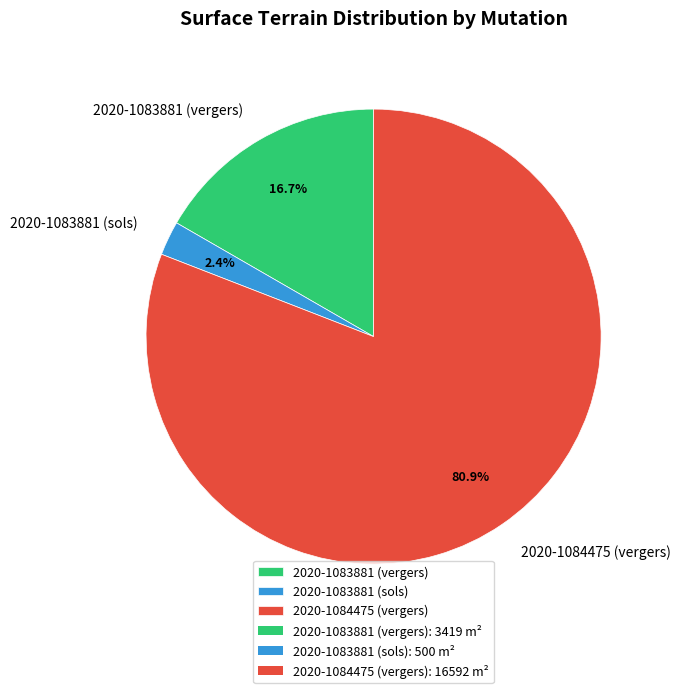

Which category has the smallest portion of the pie?

2020-1083881 (sols)